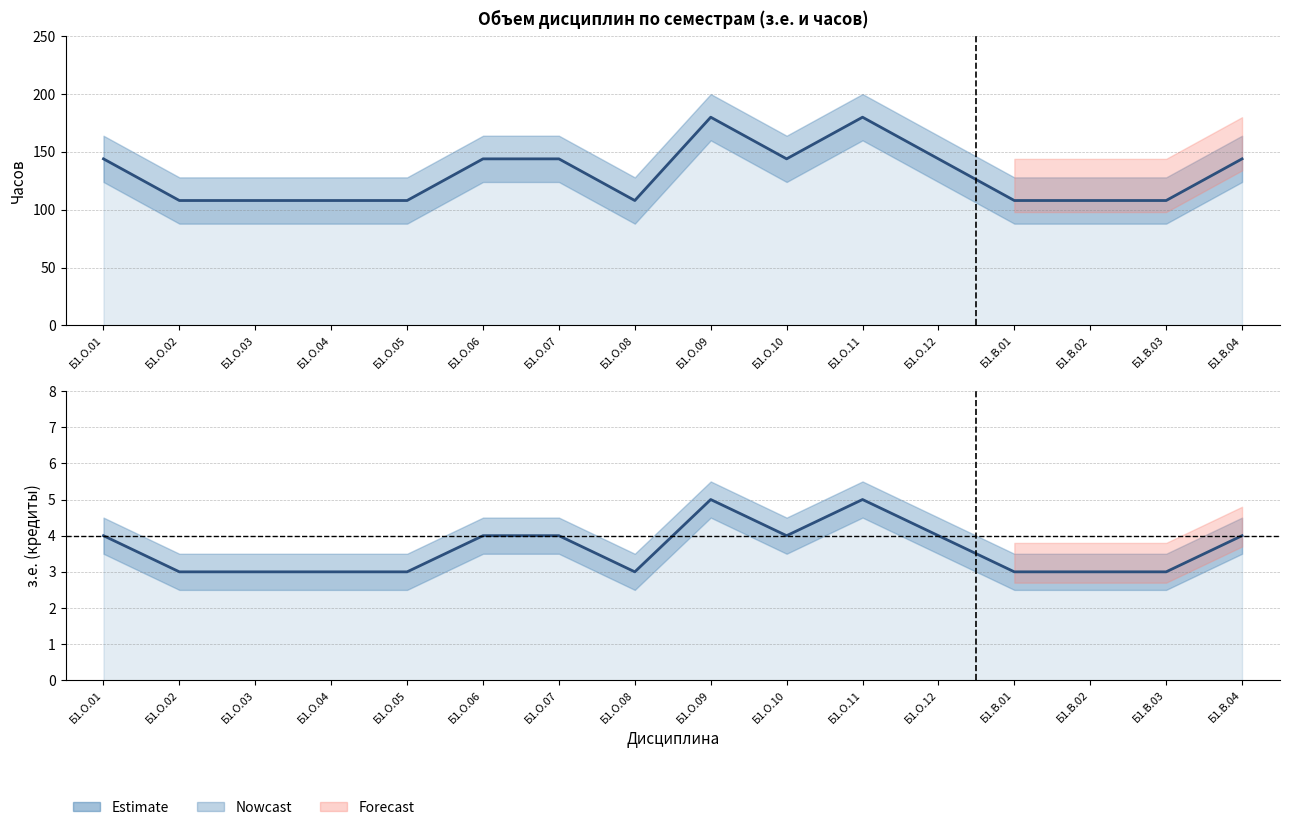

The value of з.е. at Б1.О.03 is 2. True or false?

False